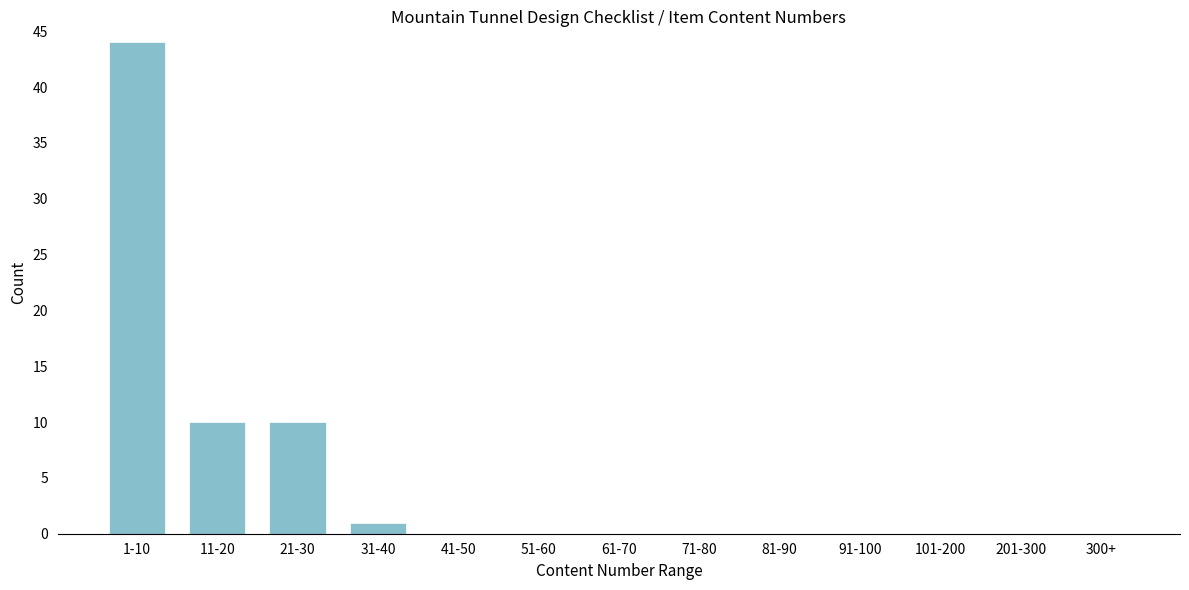

Reading left to right, list all the values displayed in this chart.

1-10=44	11-20=10	21-30=10	31-40=1	41-50=0	51-60=0	61-70=0	71-80=0	81-90=0	91-100=0	101-200=0	201-300=0	300+=0